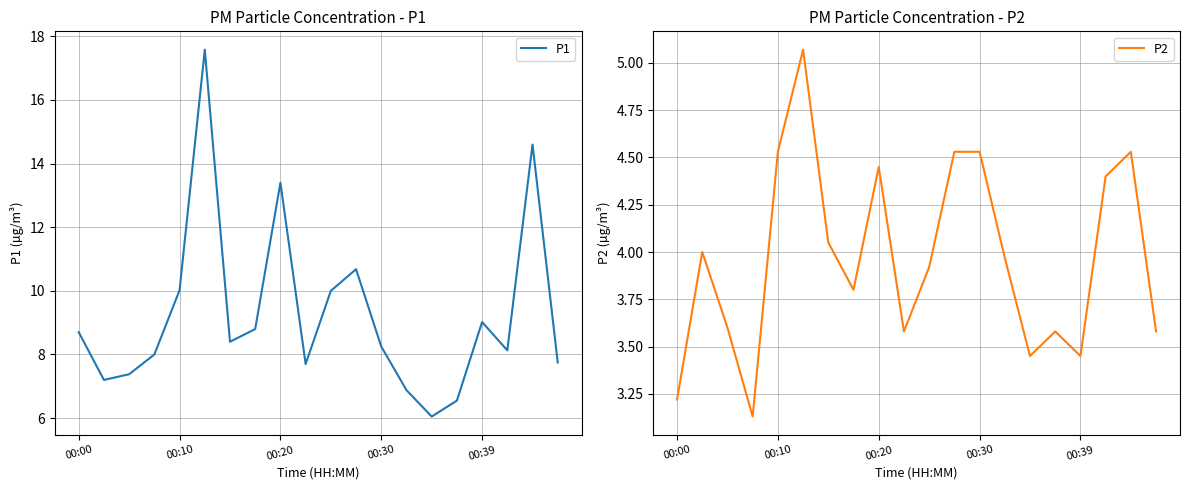

True or false: P2 and P1 intersect in this chart.

False